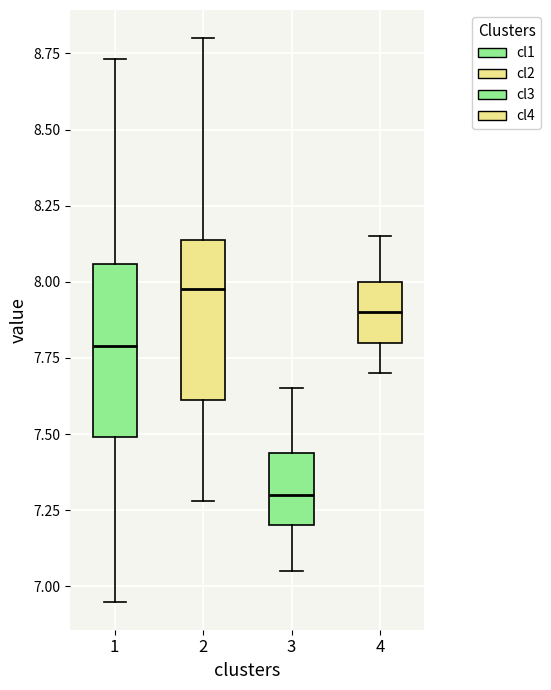

Reading left to right, read every box against the y-axis: the position of its median line, the range the box covers, and the ends of its whiskers. The values are not printed on the chart, so give them approximately, as read against the axis.

1: median 7.80, box 7.50 to 8.05, whiskers 6.95 to 8.75
2: median 8.00, box 7.60 to 8.15, whiskers 7.30 to 8.80
3: median 7.30, box 7.20 to 7.45, whiskers 7.05 to 7.65
4: median 7.90, box 7.80 to 8.00, whiskers 7.70 to 8.15